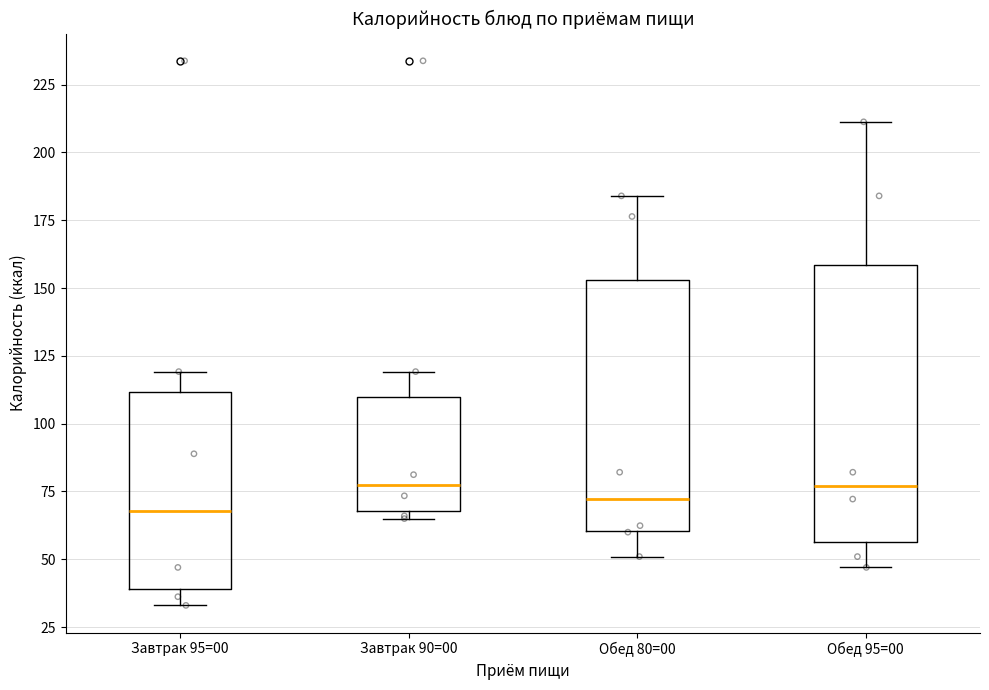

Which box is the tallest, from its lower edge to its upper edge?

Обед 95=00